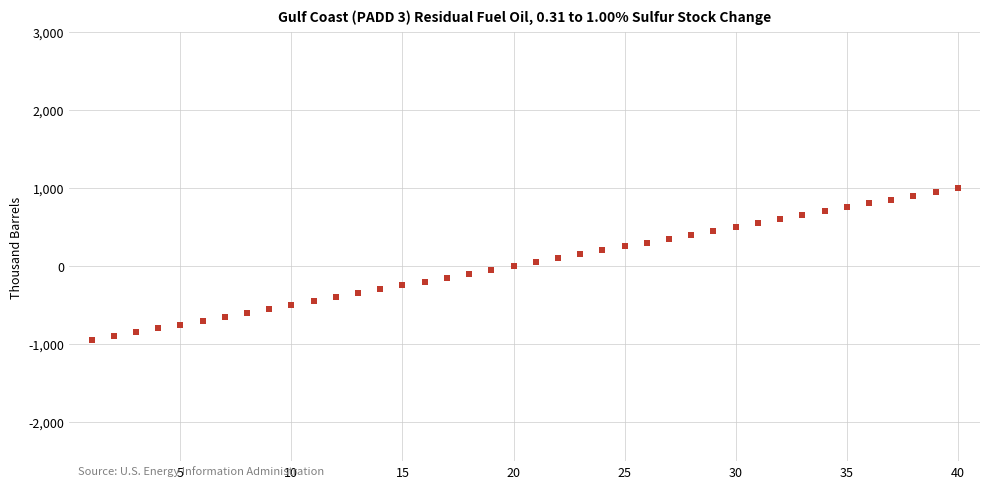

What is the range of Y values (max minus min)?

1950